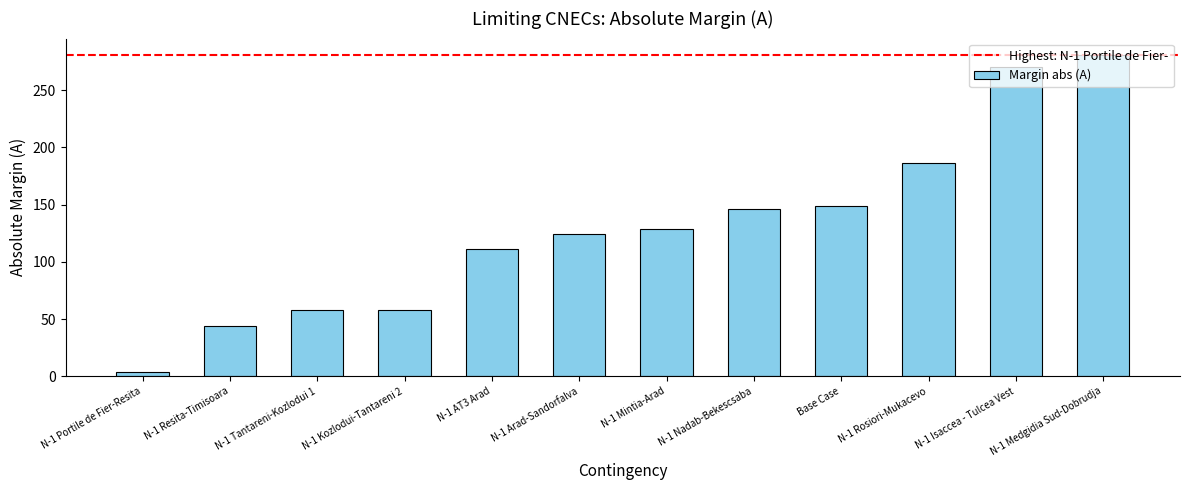

What is the ratio of the value at N-1 Nadab-Bekescsaba to the value at N-1 Kozlodui-Tantareni 2?

2.5